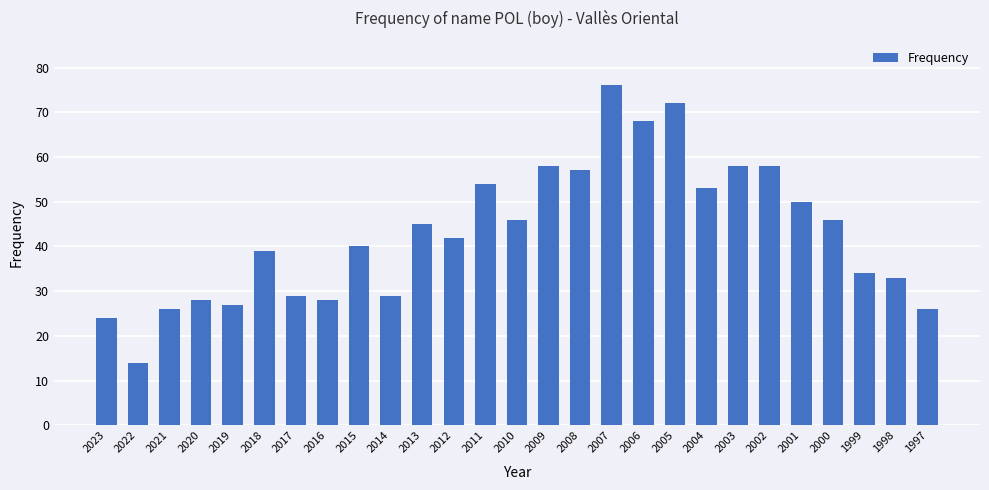

Which has a higher value, 2006 or 2023?

2006